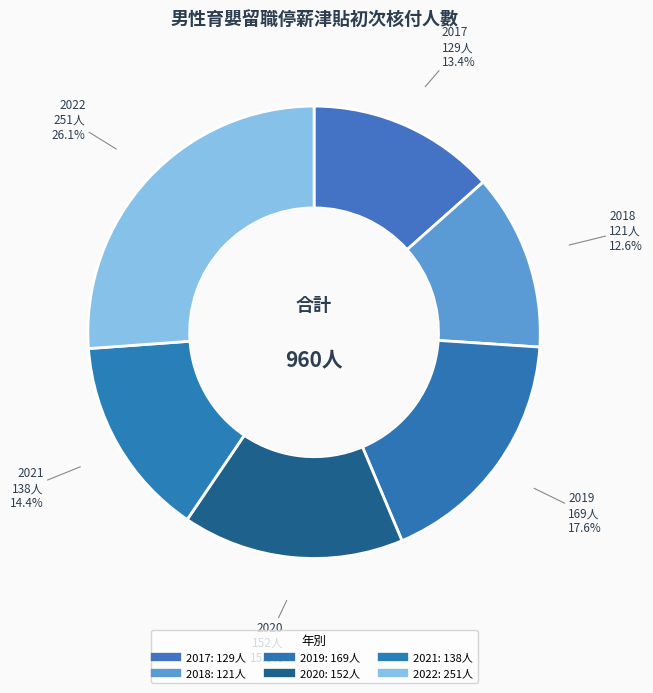

To the nearest percent, what is the difference between the 2022 and 2021 slice percentages?

12%